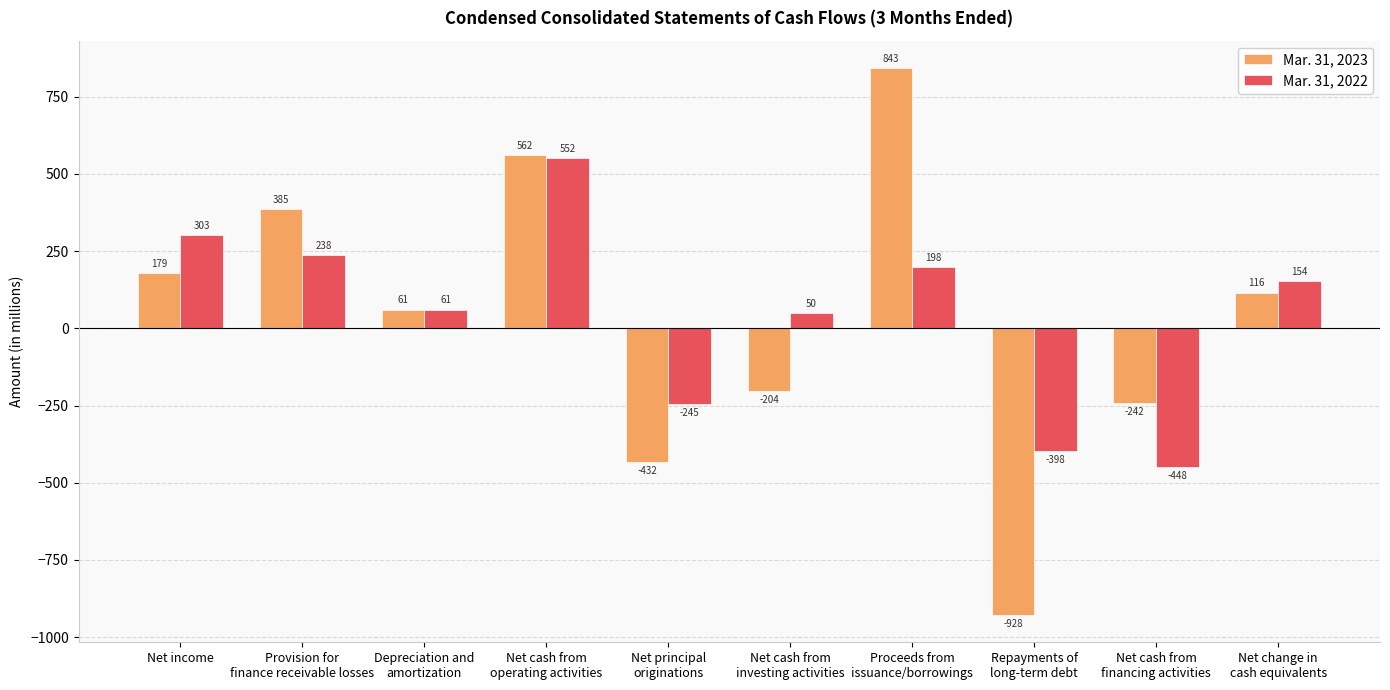

At which label is Mar. 31, 2022 closest to 52?

Net cash from
investing activities